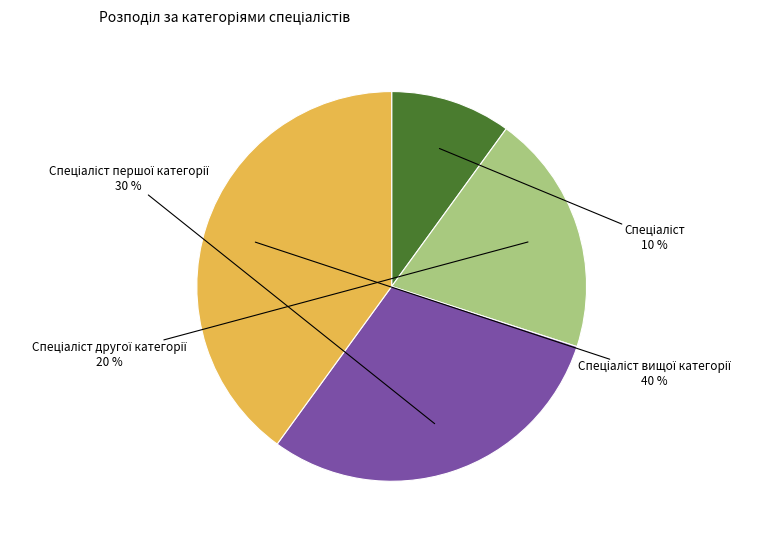

Is there any slice that represents more than half of the pie?

No